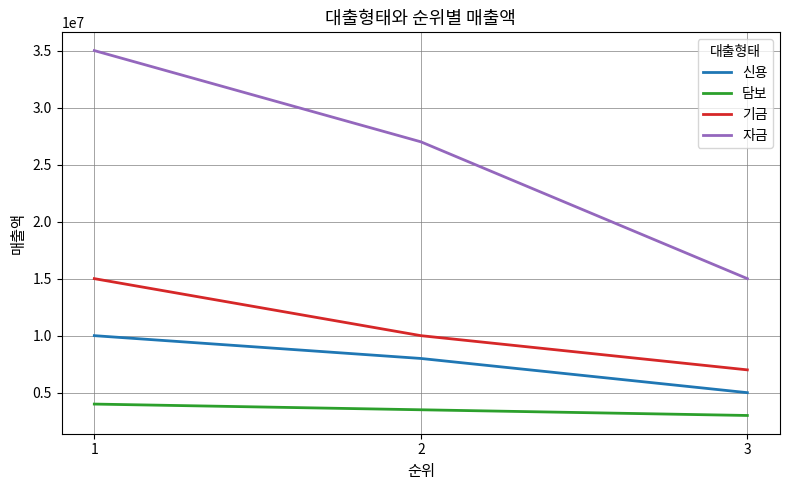

At which category is the sum across all series the highest?

1